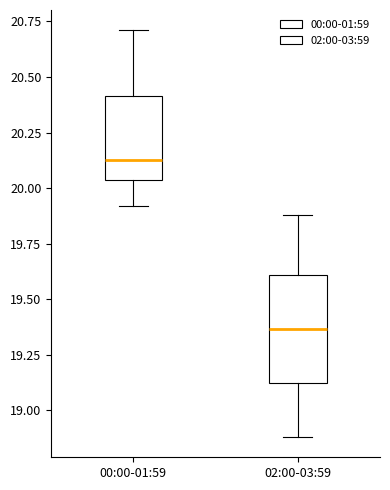

Comparing the boxes themselves (not the whiskers), which one is the tallest?

02:00-03:59